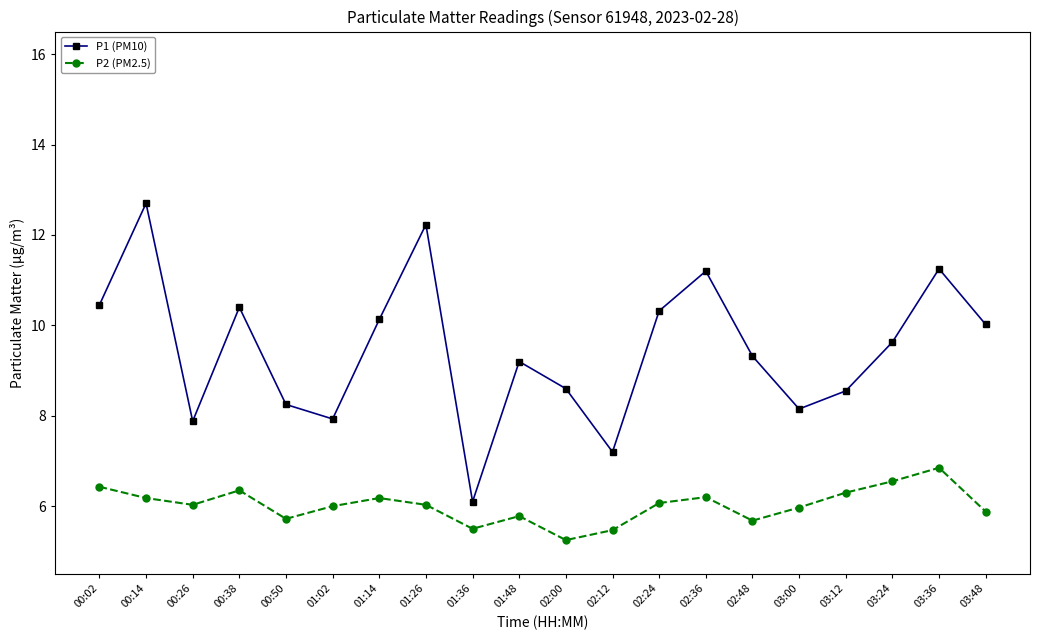

Does the chart have visible grid lines?

No